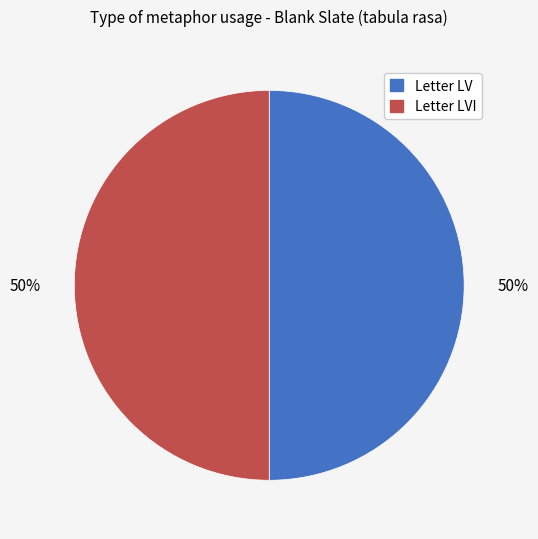

To the nearest percent, what is the average slice percentage?

50%